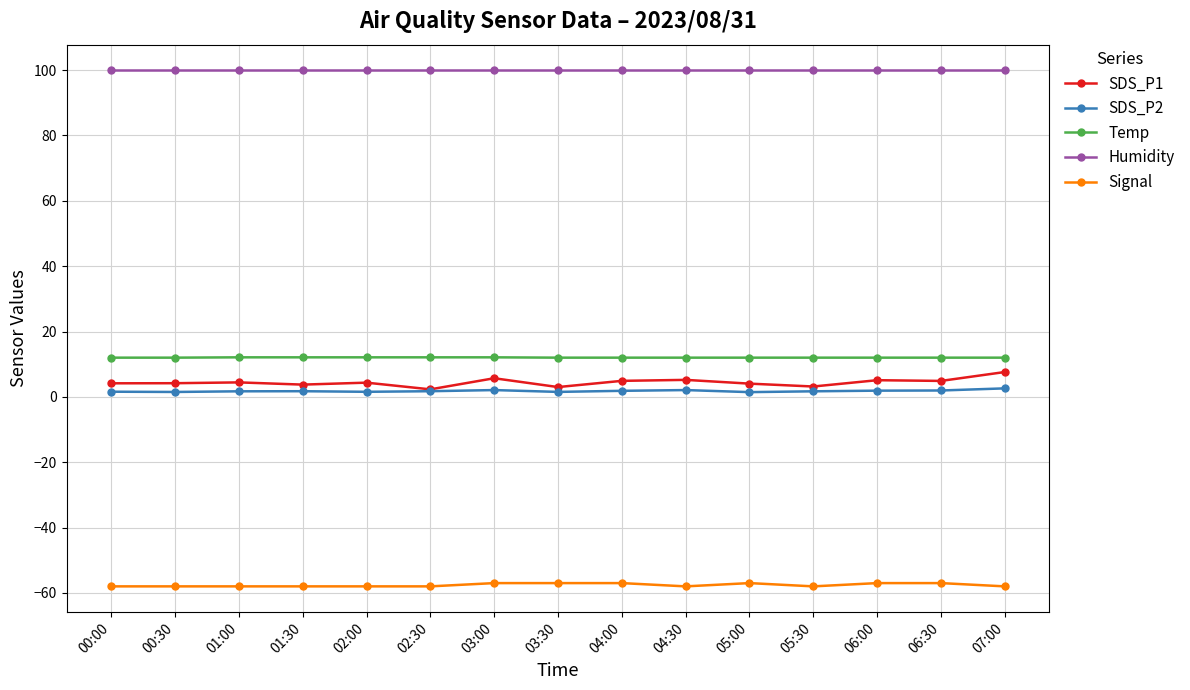

What is the average value of the Humidity series?

99.9